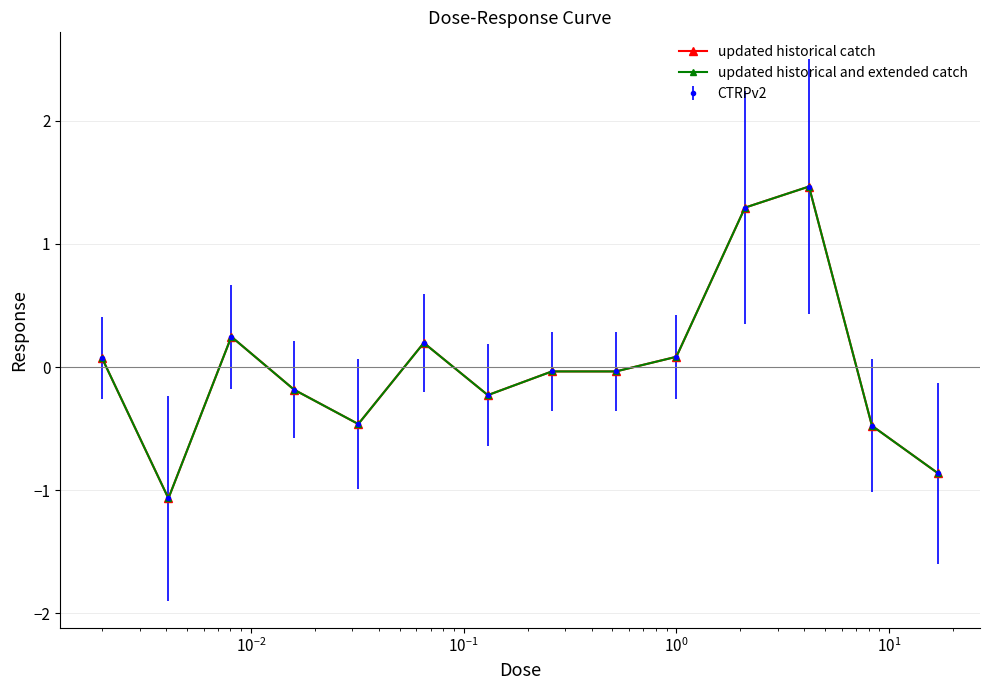

Reading left to right, list all the values displayed in this chart.

updated historical catch: 0.1	-1.1	0.2	-0.2	-0.5	0.2	-0.2	-0.0	-0.0	0.1	1.3	1.5	-0.5	-0.9
updated historical and extended catch: 0.1	-1.1	0.2	-0.2	-0.5	0.2	-0.2	-0.0	-0.0	0.1	1.3	1.5	-0.5	-0.9